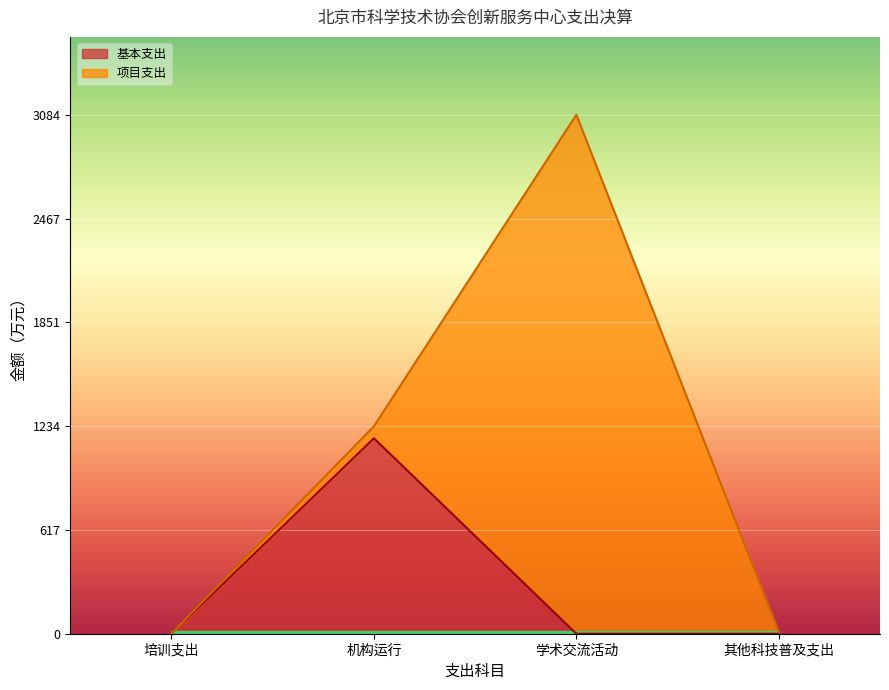

Is it true that 基本支出 equals 782.3 at 学术交流活动?

False